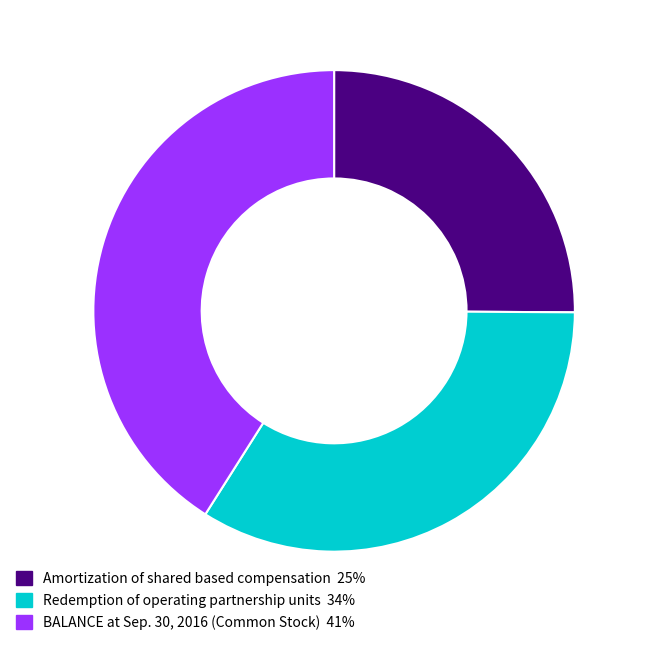

Rank the categories by value from highest to lowest.

BALANCE at Sep. 30, 2016 (Common Stock), Redemption of operating partnership units, Amortization of shared based compensation